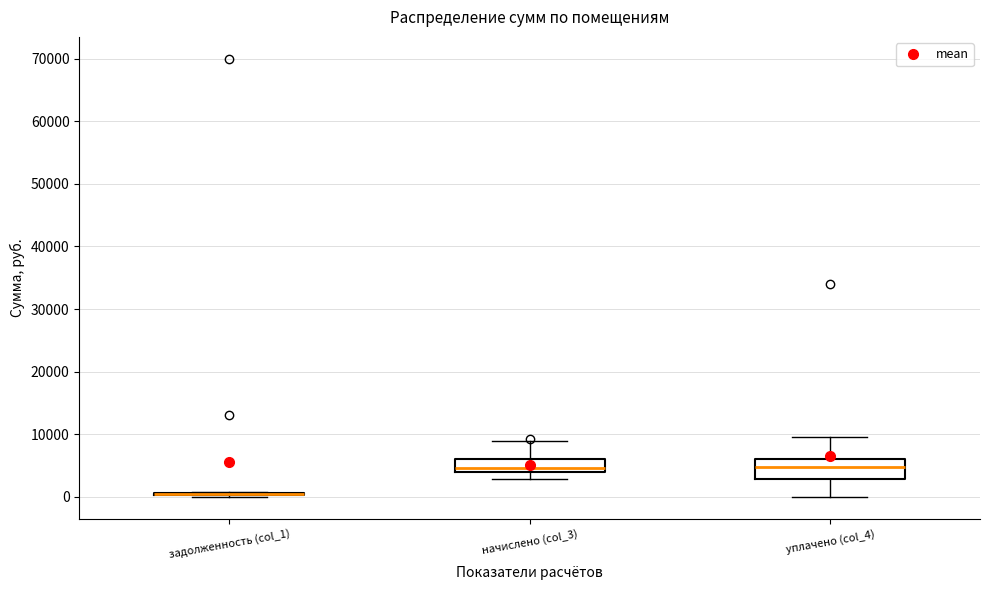

Reading left to right, read every box against the y-axis: the position of its median line, the range the box covers, and the ends of its whiskers. The values are not printed on the chart, so give them approximately, as read against the axis.

задолженность (col_1): box collapsed to a line at 0, whiskers 0 to 1000
начислено (col_3): median 5000, box 4000 to 6000, whiskers 3000 to 9000
уплачено (col_4): median 5000, box 3000 to 6000, whiskers 0 to 10000